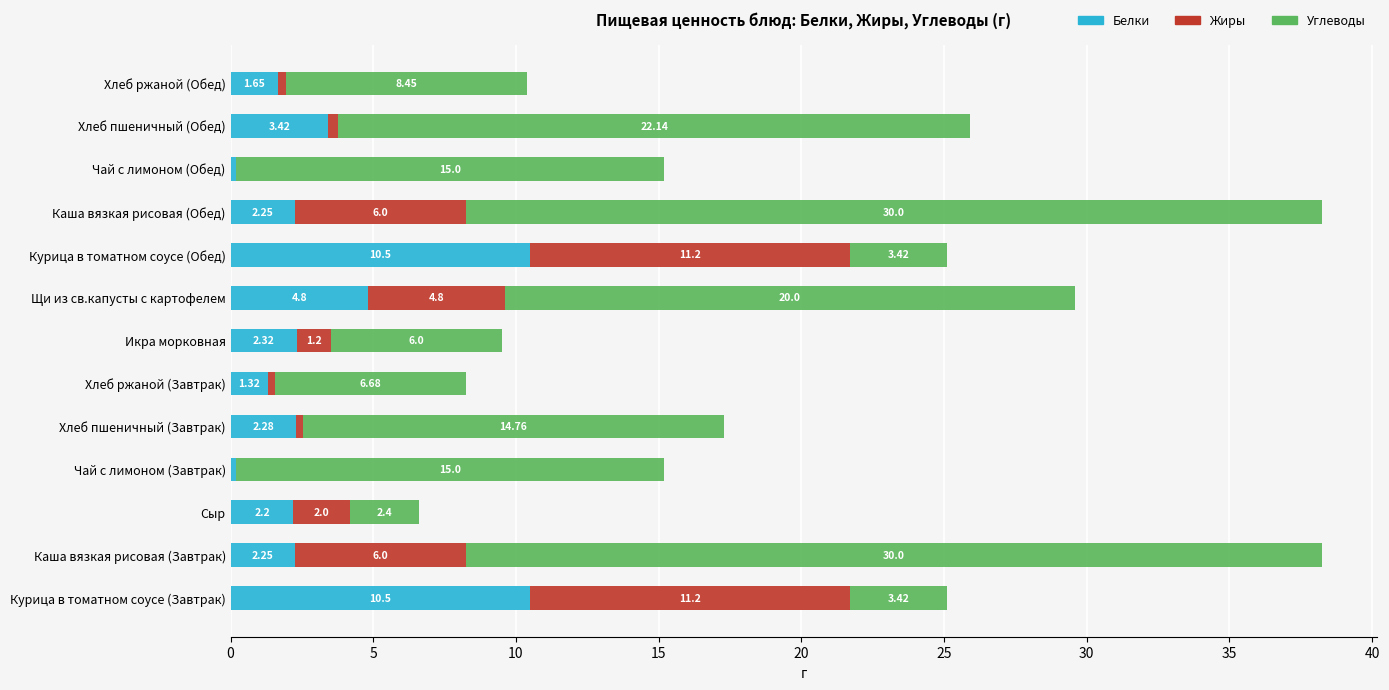

Count the number of data series in this chart.

3